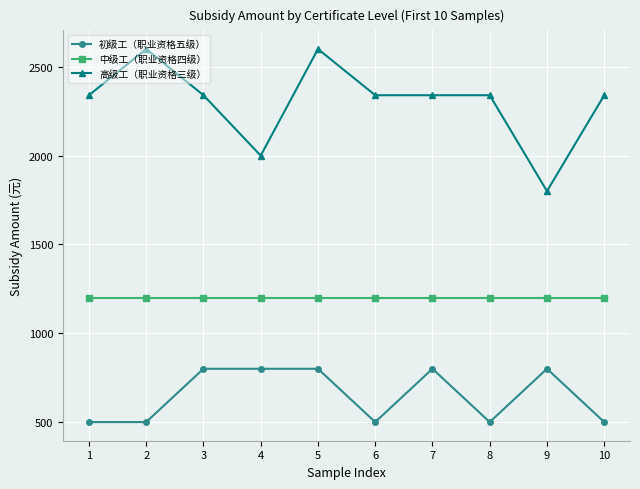

What is the maximum value shown in the chart?

2600